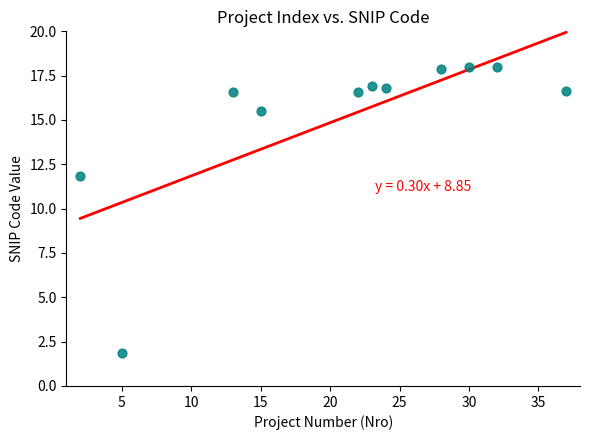

What is the average Y value?

15.1